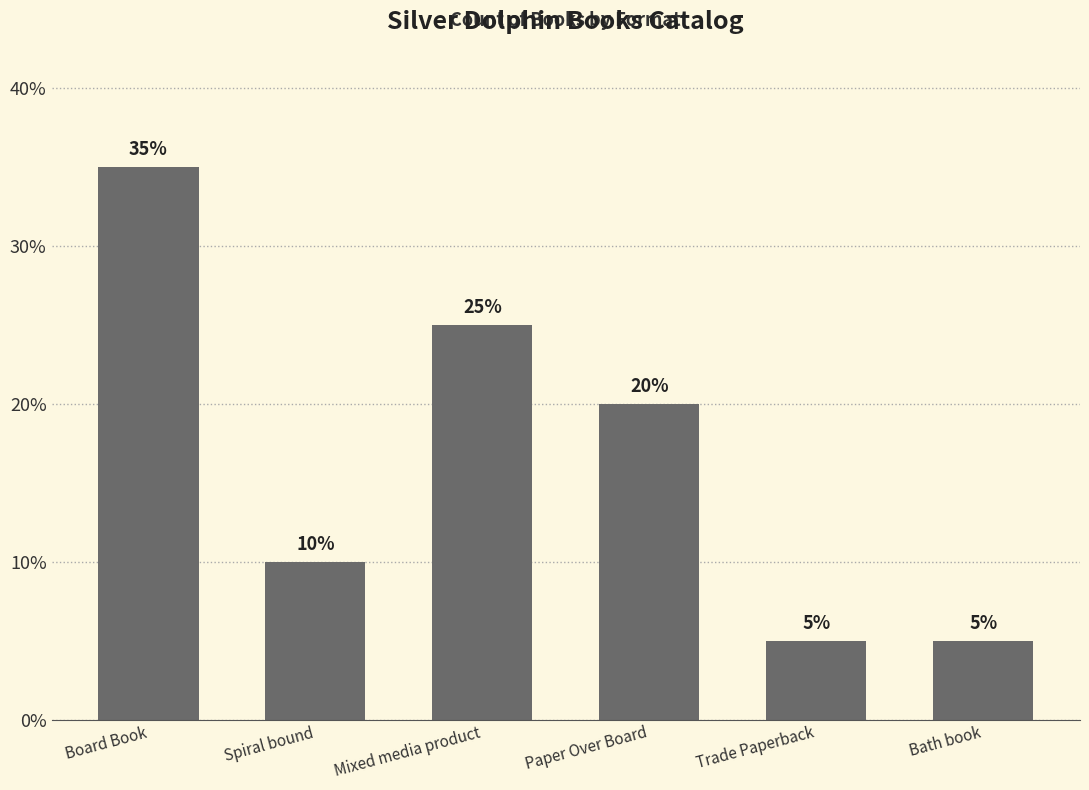

How many values are below 20?

3